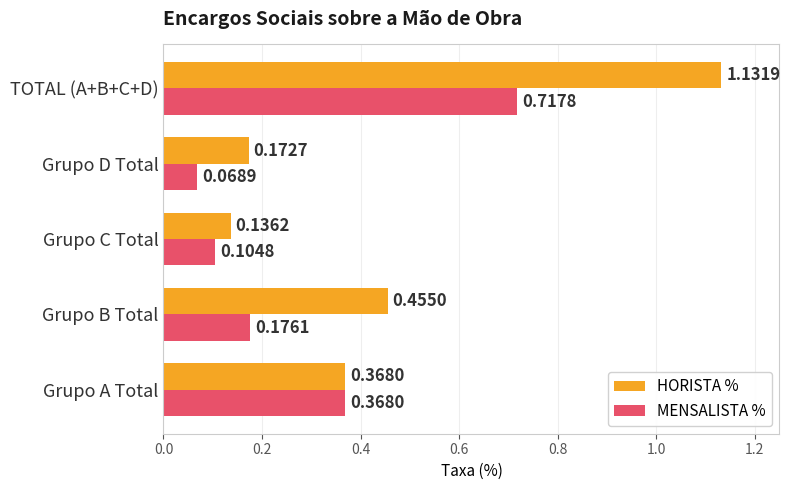

Which label corresponds to the largest value in the chart?

TOTAL (A+B+C+D)